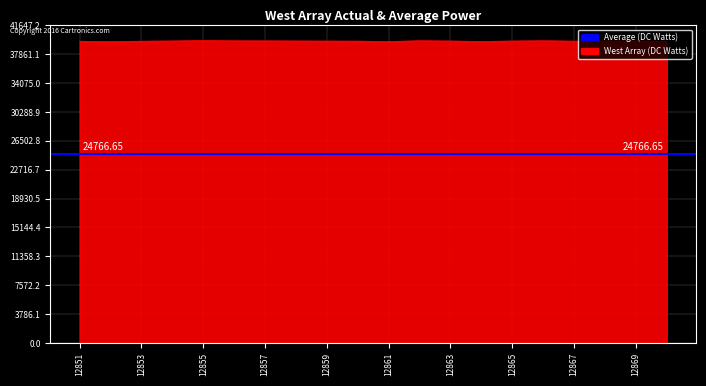

True or false: the data shows 17946 at 12852.

False